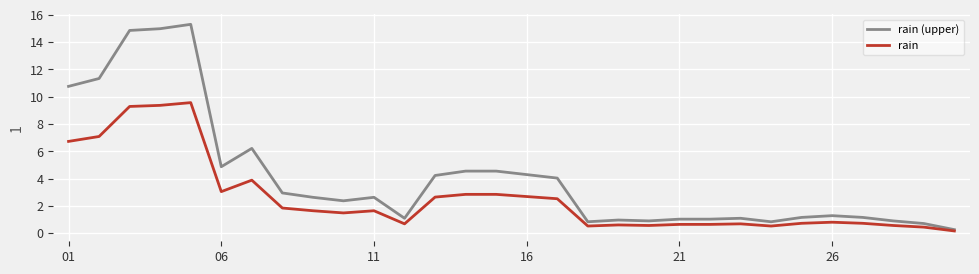

Rank the series by their maximum value, from lowest to highest.

rain, rain (upper)